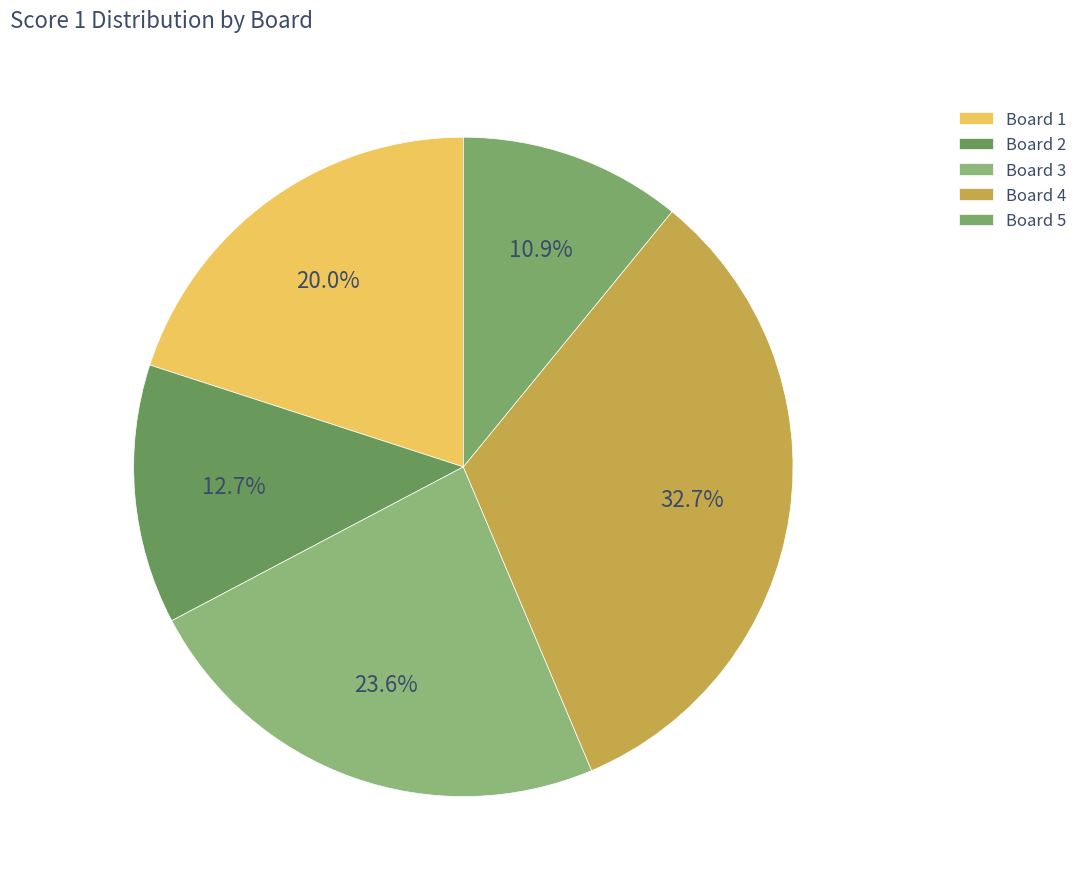

How many segments does this pie chart have?

5